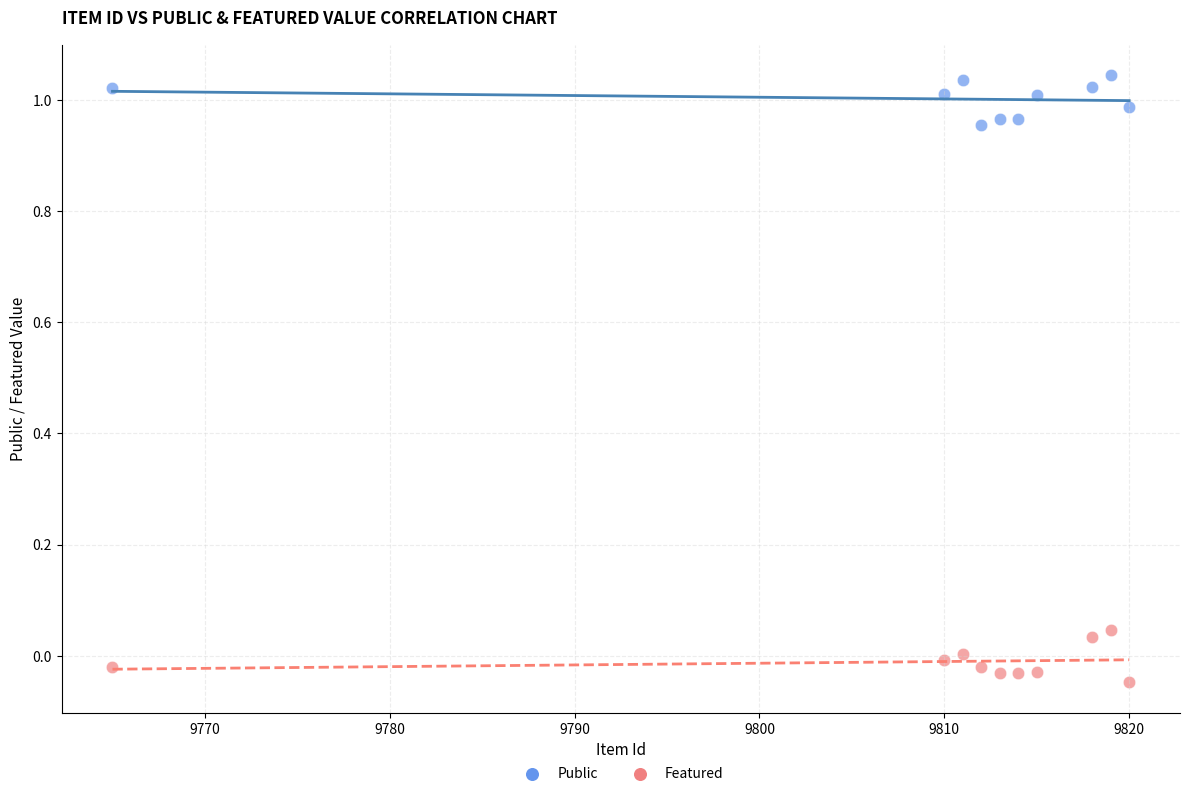

Which series reaches the minimum Y coordinate?

Featured